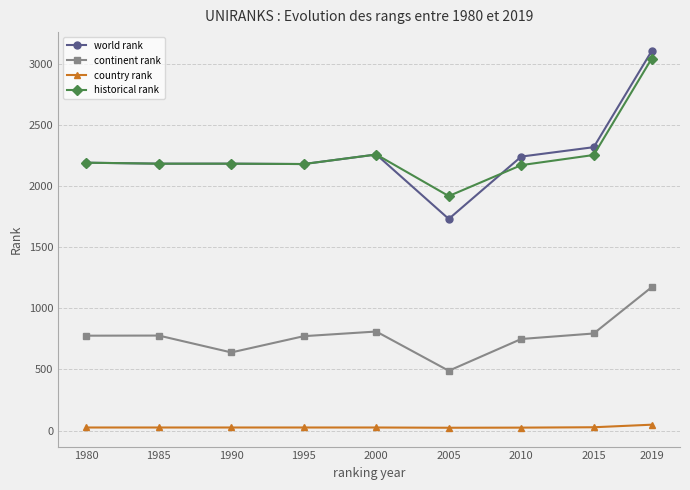

The world rank series shows 1039 at 1995. True or false?

False